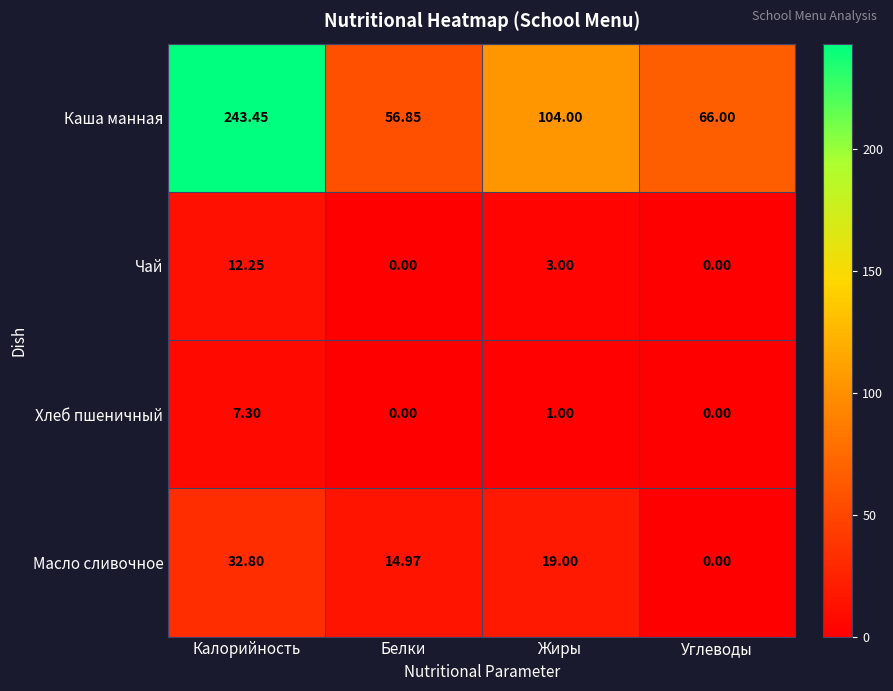

Where does the Масло сливочное series first go above 19?

Калорийность